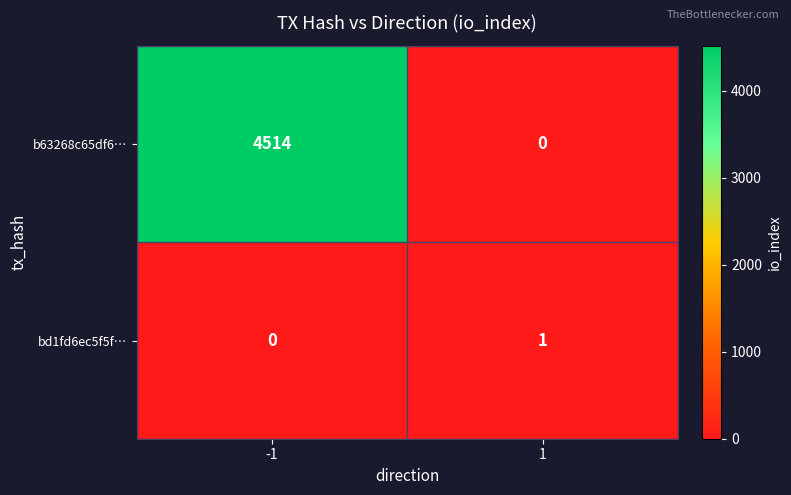

The value of bd1fd6ec5f5f… at 1 is 0. True or false?

False